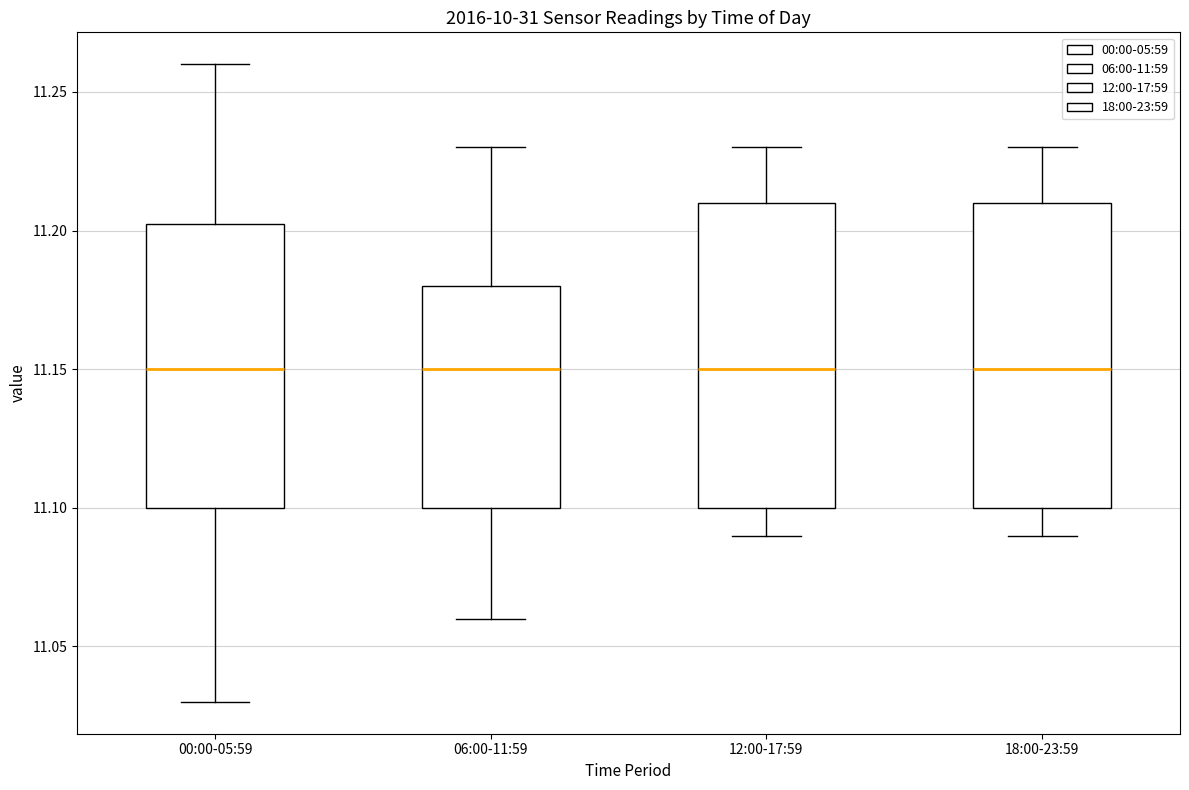

Where does the median line of the box for 18:00-23:59 sit on the y-axis? The values are not printed on the chart, so give them approximately, as read against the axis.

11.150